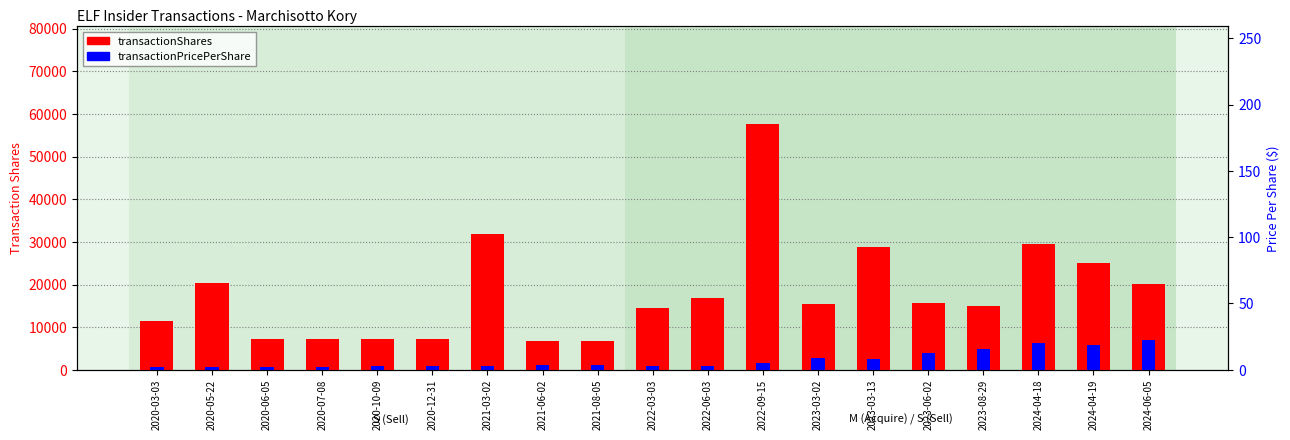

The transactionShares series shows 8290.5 at 2024-06-05. True or false?

False